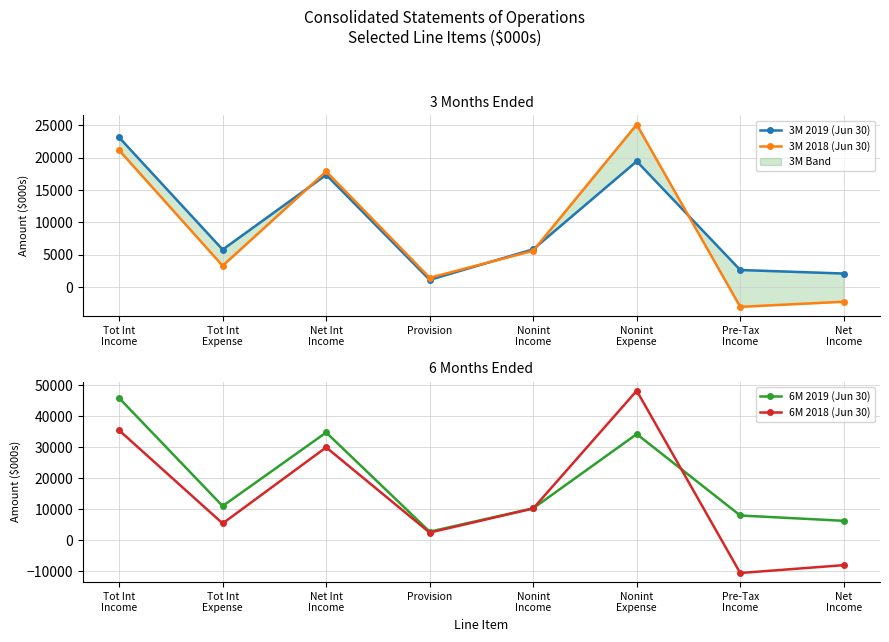

How many lines are shown in the chart?

4